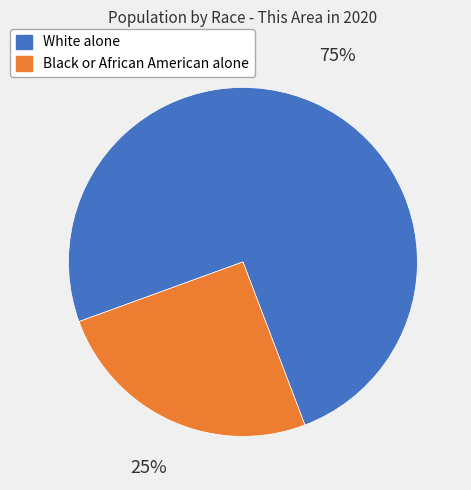

To the nearest percent, what is the average slice percentage?

50%